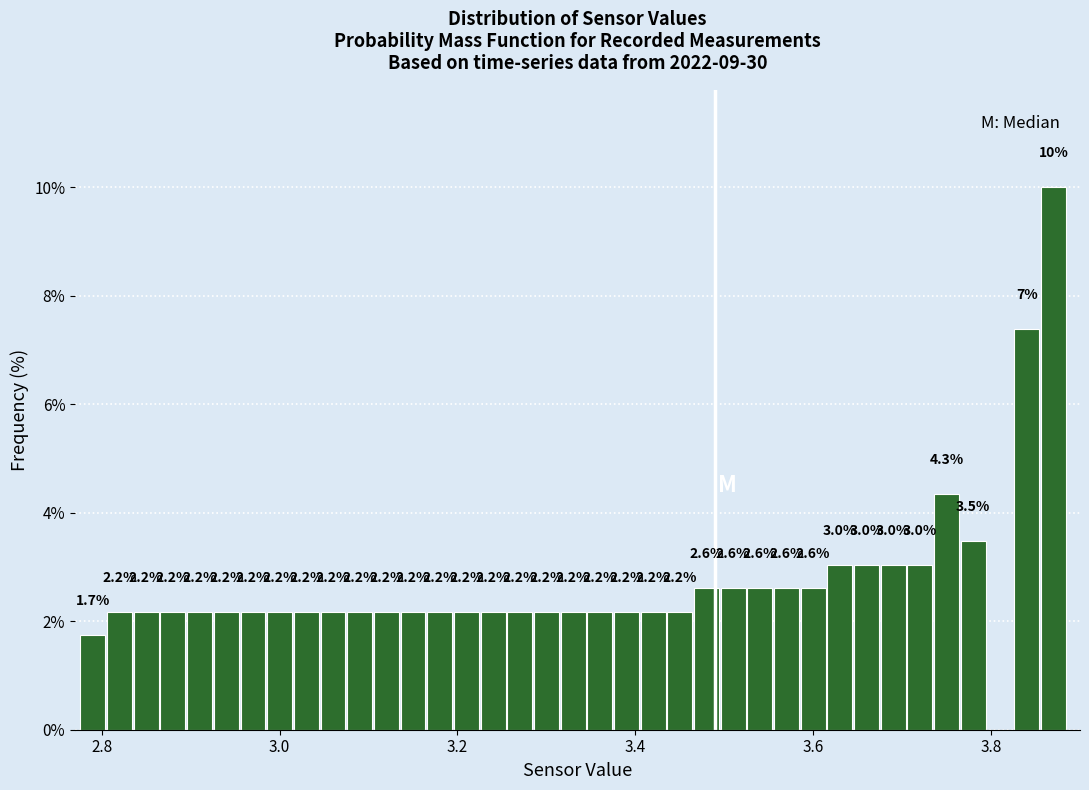

Around what value on the x-axis is the tallest bar? Give the approximate position of its centre, as read against the axis.

3.88